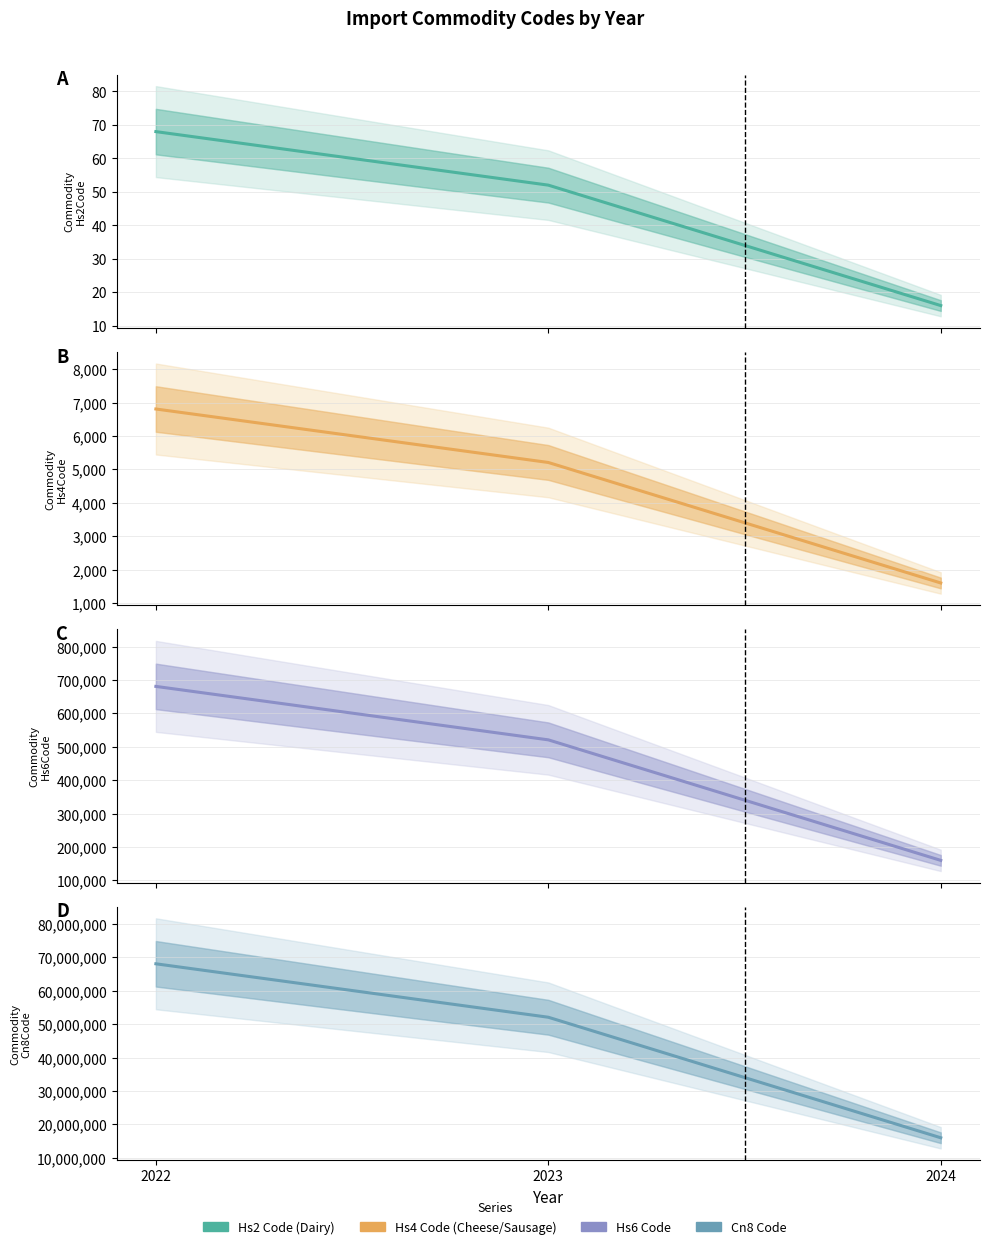

Reading left to right, transcribe all the data shown in this chart.

Commodity_Hs2Code: 68	52	16
Commodity_Hs4Code: 6810	5209	1601
Commodity_Hs6Code: 681040	520990	160100
Commodity_Cn8Code: 68104454	52099288	16010091